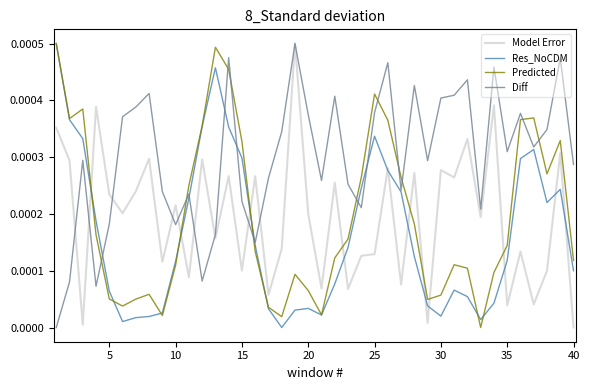

True or false: Model Error and Predicted intersect in this chart.

True